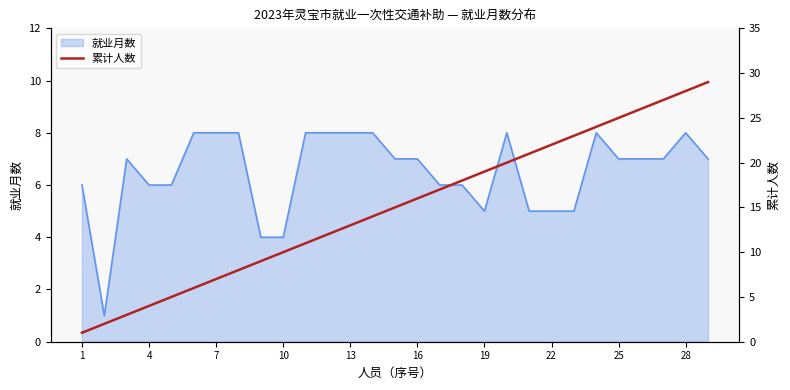

What is the smallest value displayed?

1